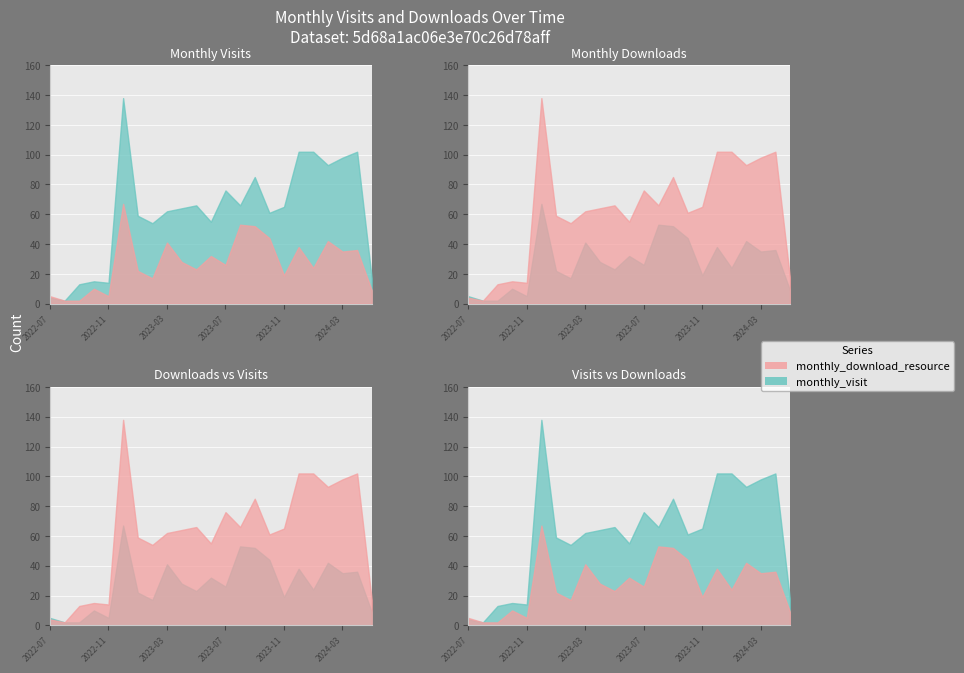

What is the label of the 4th point from the right?

2024-02